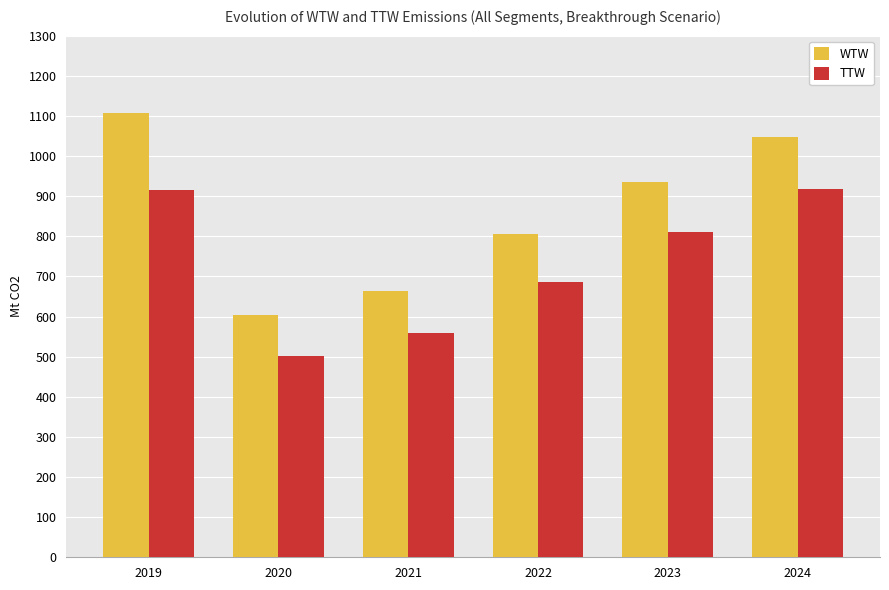

Where does the WTW series first go above 936?

2019